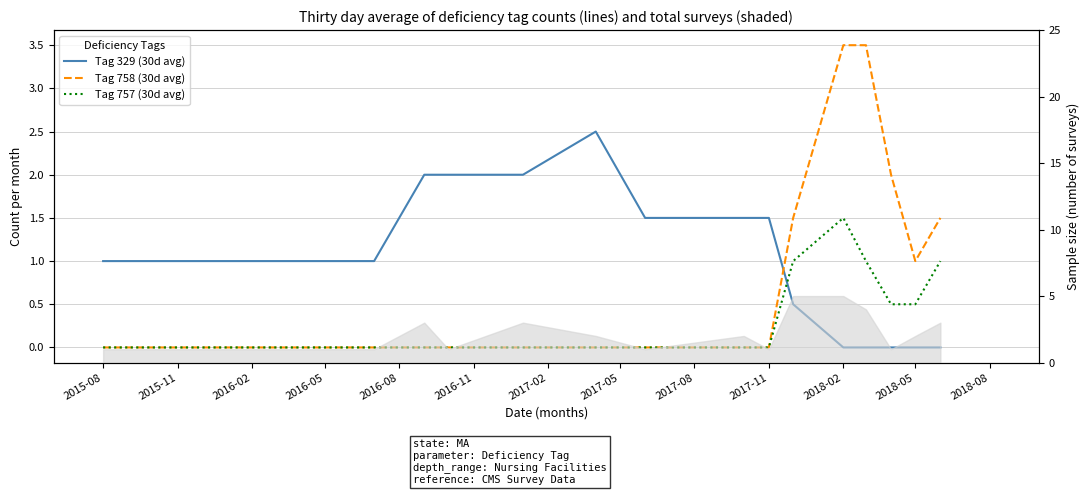

Which category has the lowest value in the Tag 757 (30d avg) series?

2015-08